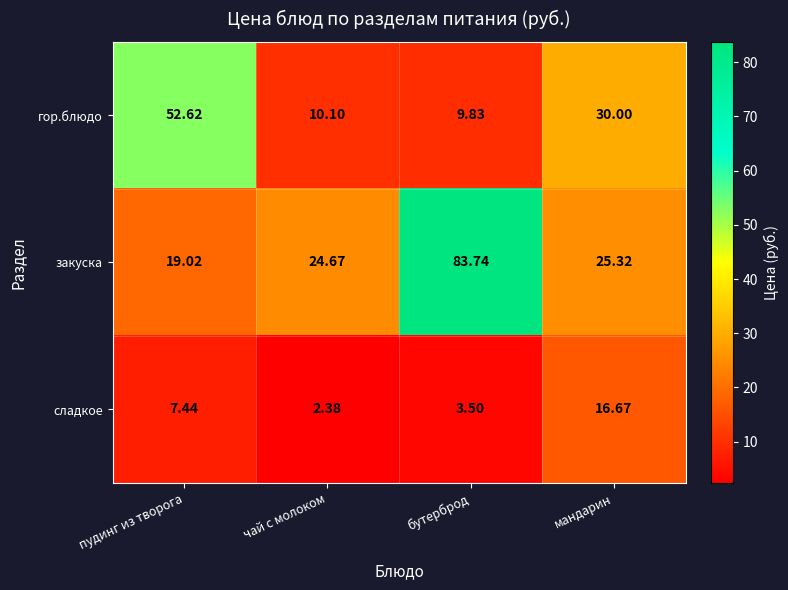

Count the number of data series in this chart.

3